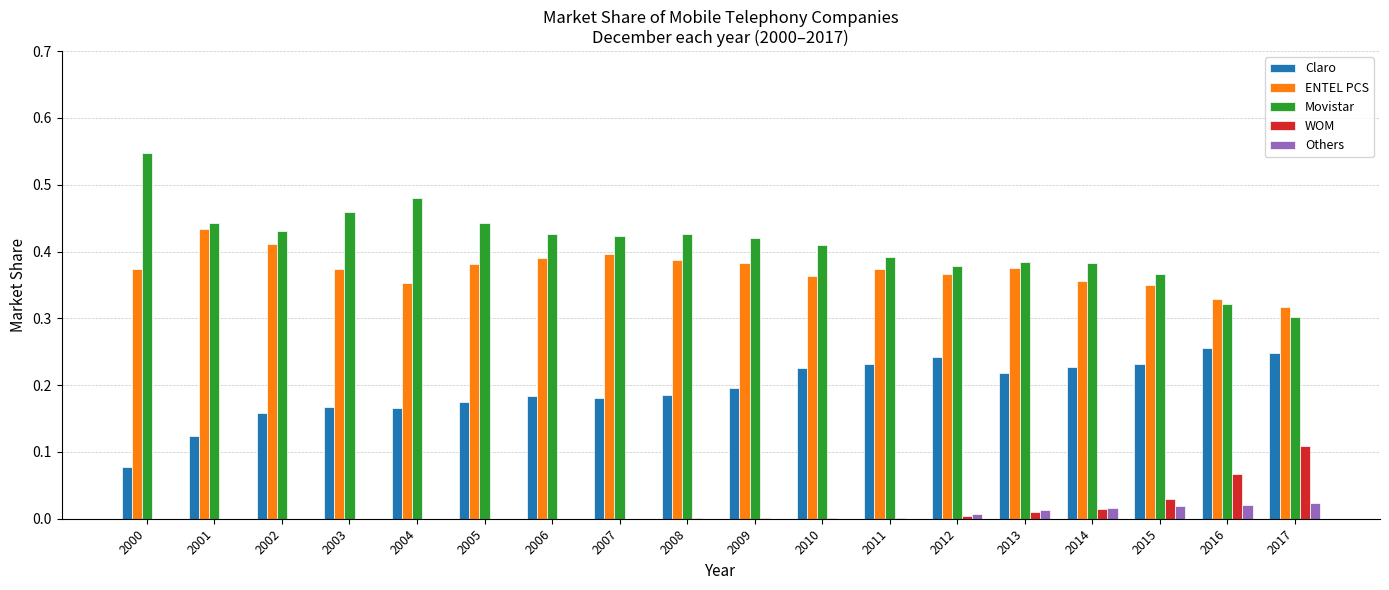

What is the total value across all series at 2005?

1.0